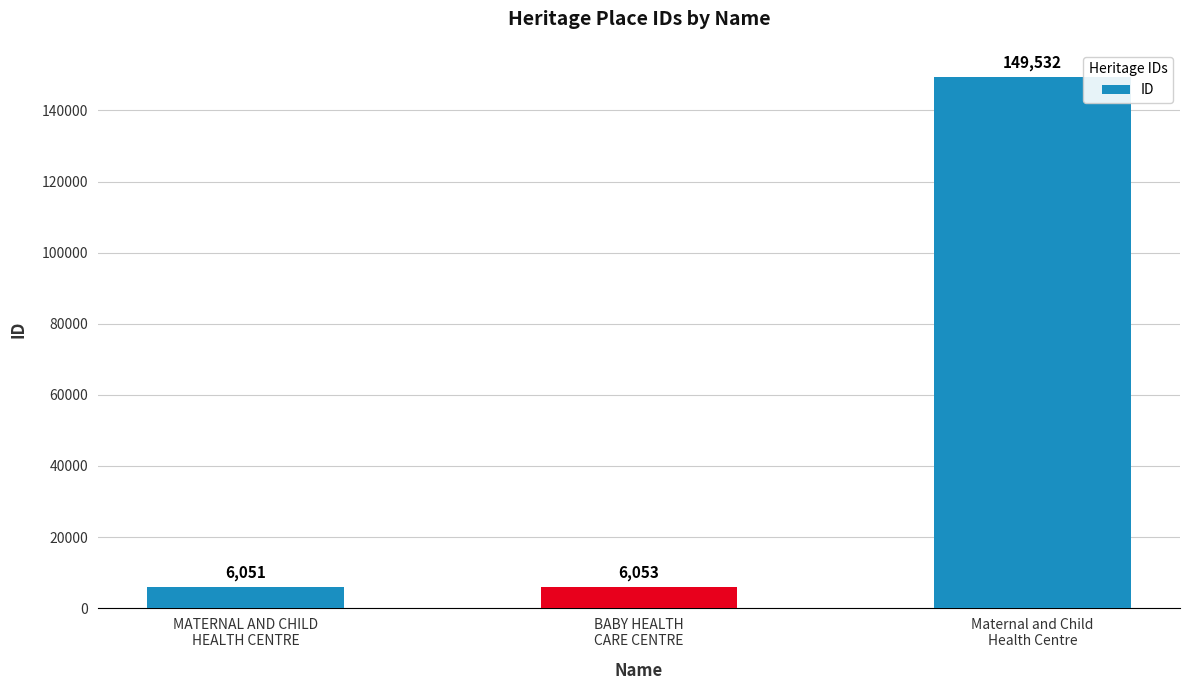

Rank the categories by value from highest to lowest.

Maternal and Child
Health Centre, BABY HEALTH
CARE CENTRE, MATERNAL AND CHILD
HEALTH CENTRE